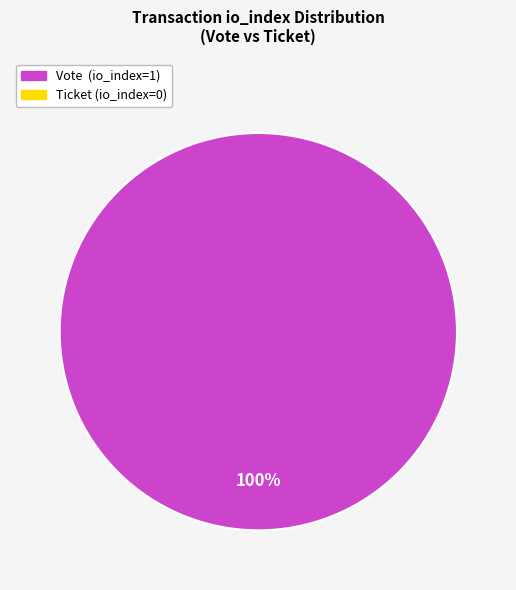

Is there any slice that represents more than half of the pie?

Yes